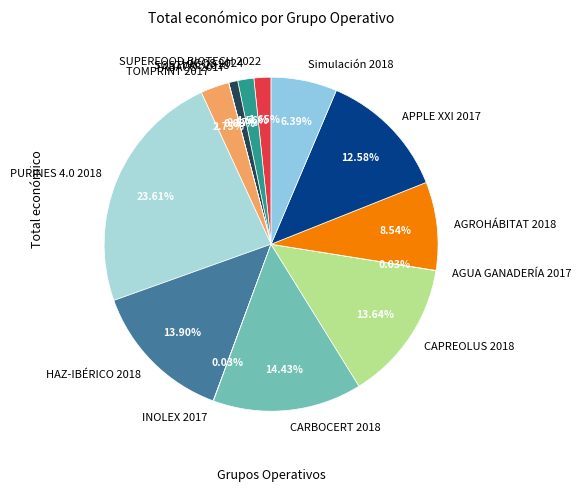

Combined, do HIGOS 2024 and CAPREOLUS 2018 account for over 50%?

No